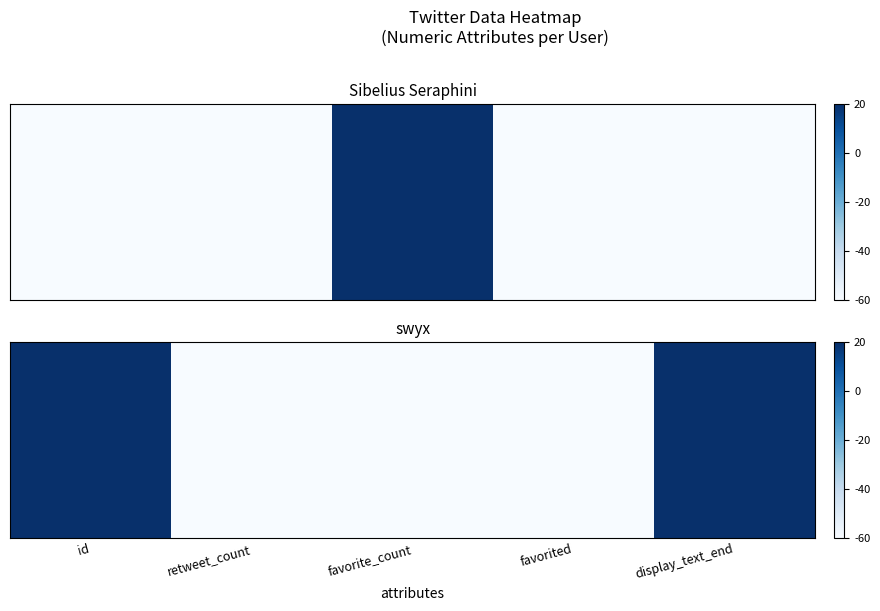

What is the sum of the values at retweet_count and favorite_count?

-120